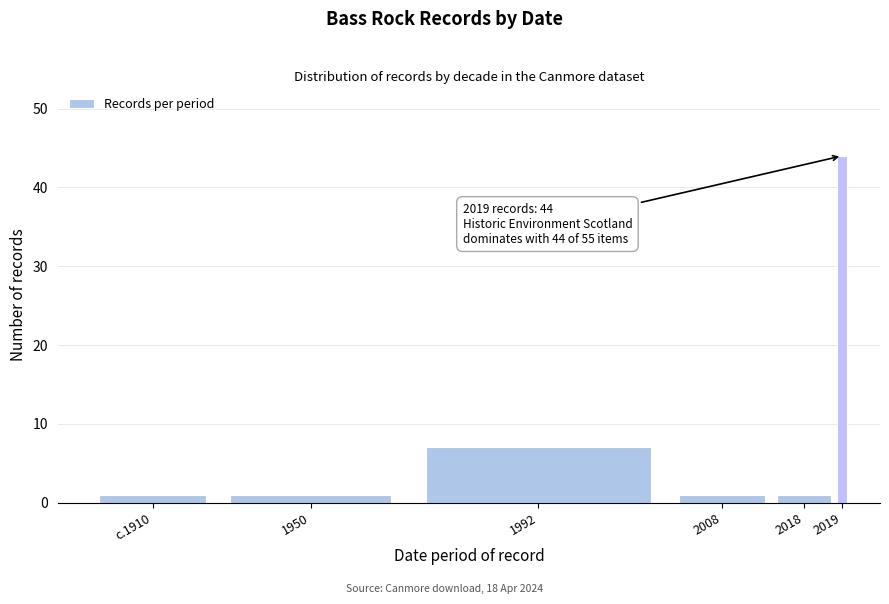

Reading left to right, transcribe all the data shown in this chart.

c.1910=1	1950=1	1992=7	2008=1	2018=1	2019=44